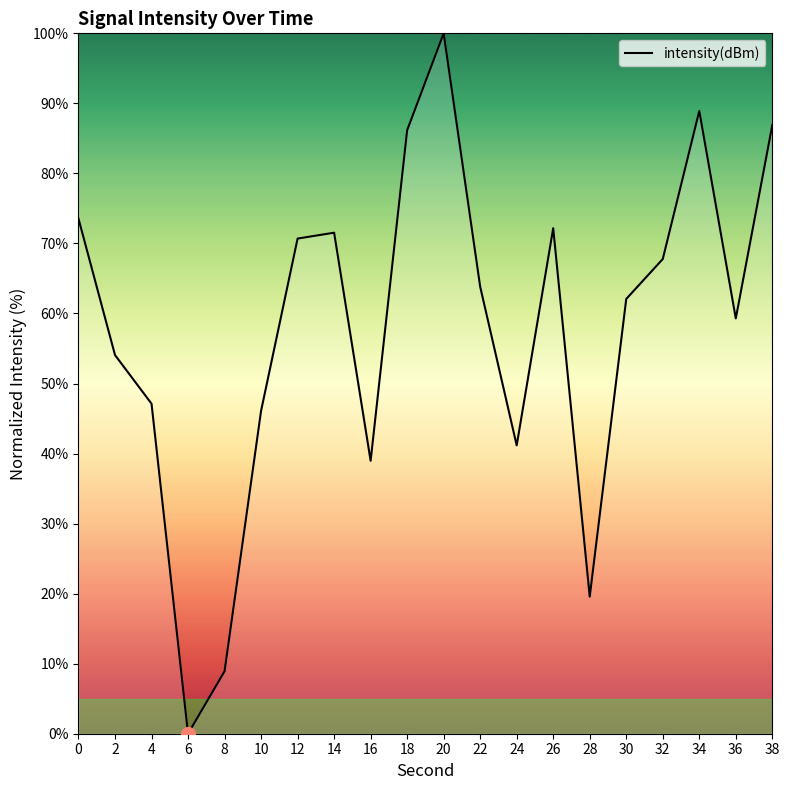

At which category does the data reach its first local peak?

14